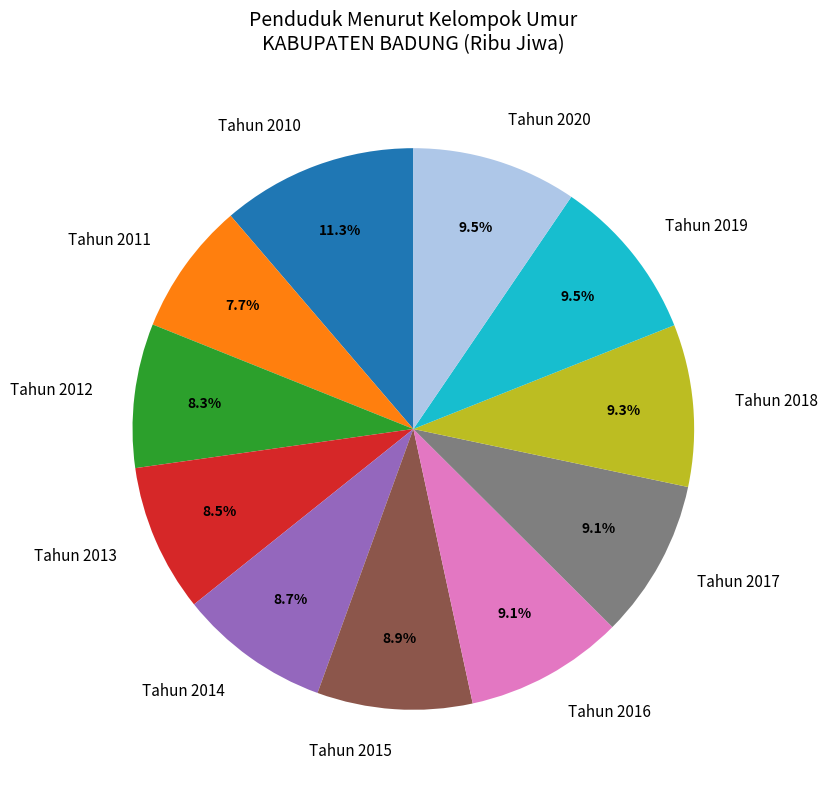

True or false: Tahun 2017 accounts for 9% of the total.

True